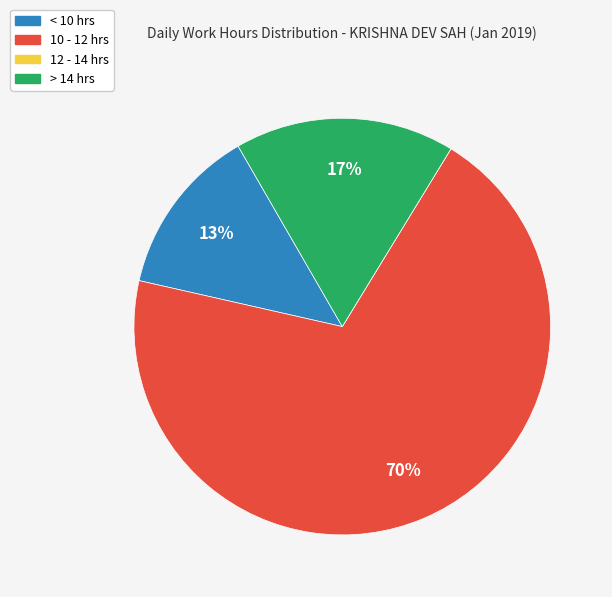

Is there any slice that represents more than half of the pie?

Yes